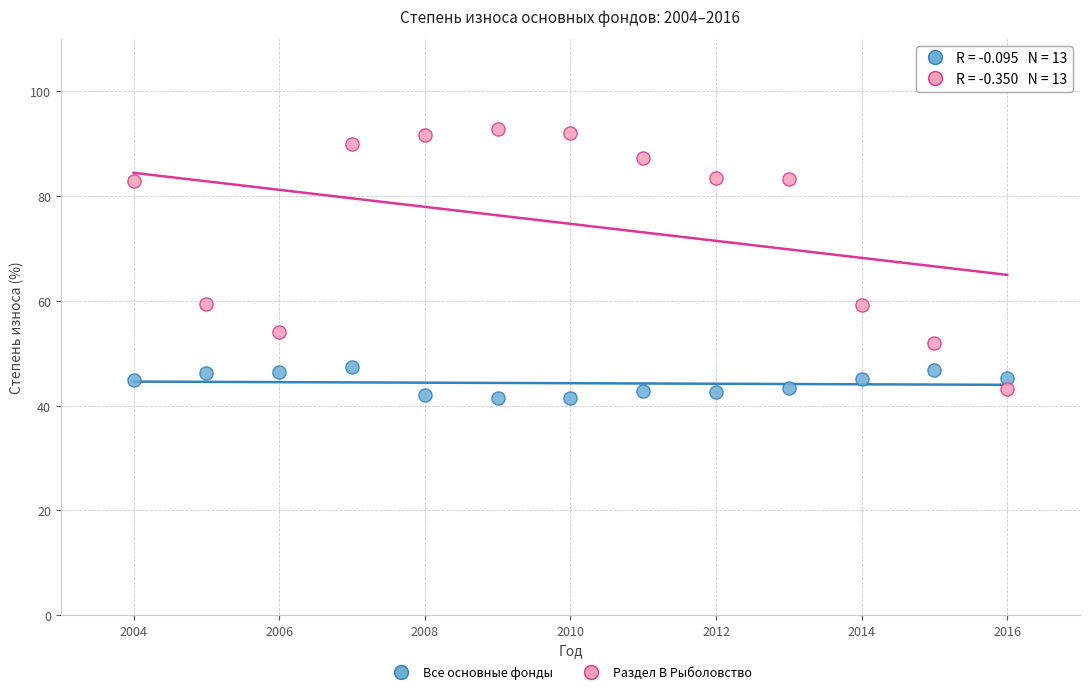

Which series has the largest Y range (max minus min)?

Раздел В Рыболовство